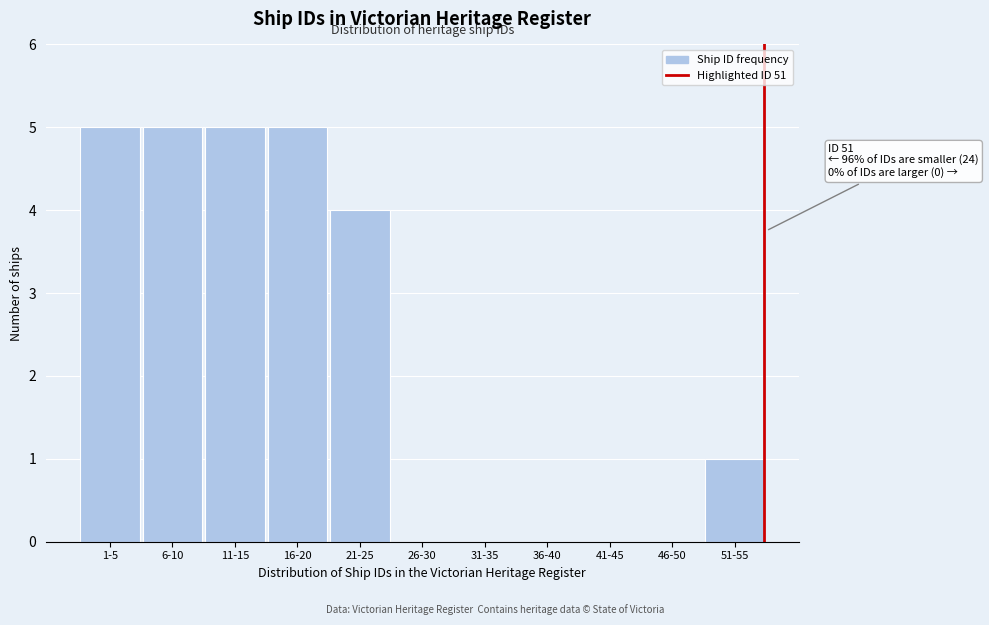

Reading left to right, list all the values displayed in this chart.

1-5=5	6-10=5	11-15=5	16-20=5	21-25=4	26-30=0	31-35=0	36-40=0	41-45=0	46-50=0	51-55=1